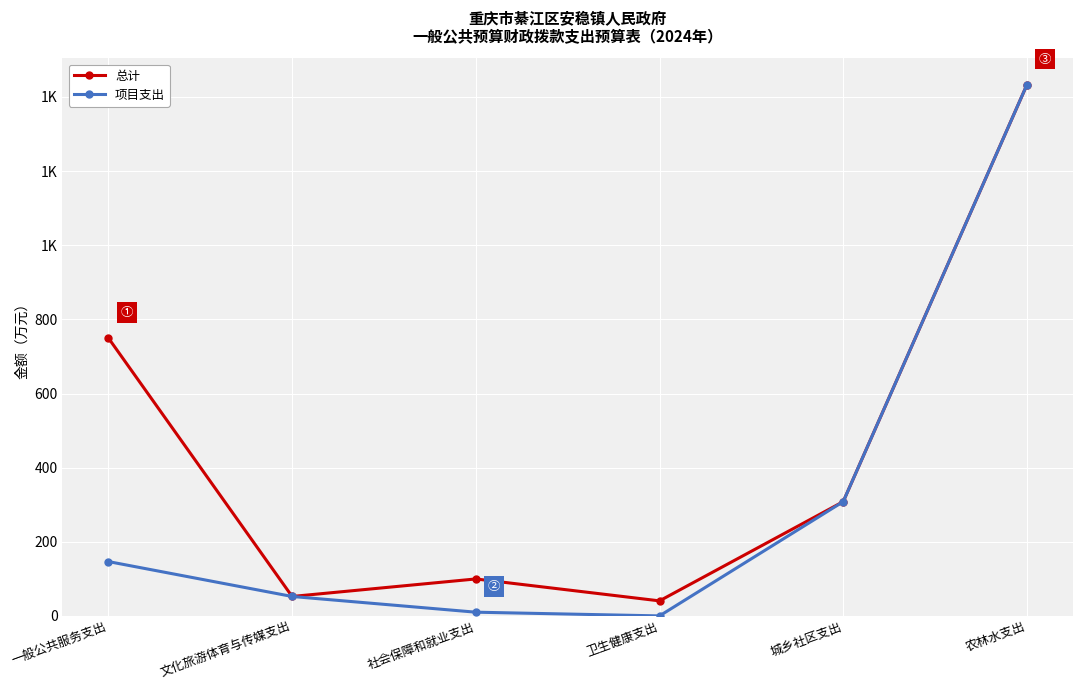

Is the value of 项目支出 at 一般公共服务支出 greater than the value of 总计 at 城乡社区支出?

No